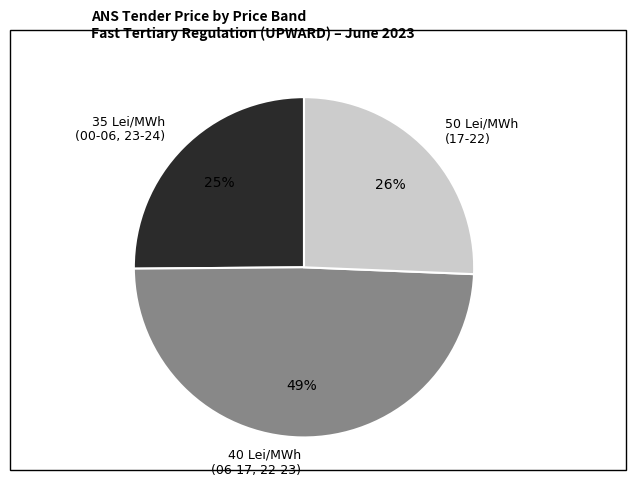

Count the number of slices in the pie.

3